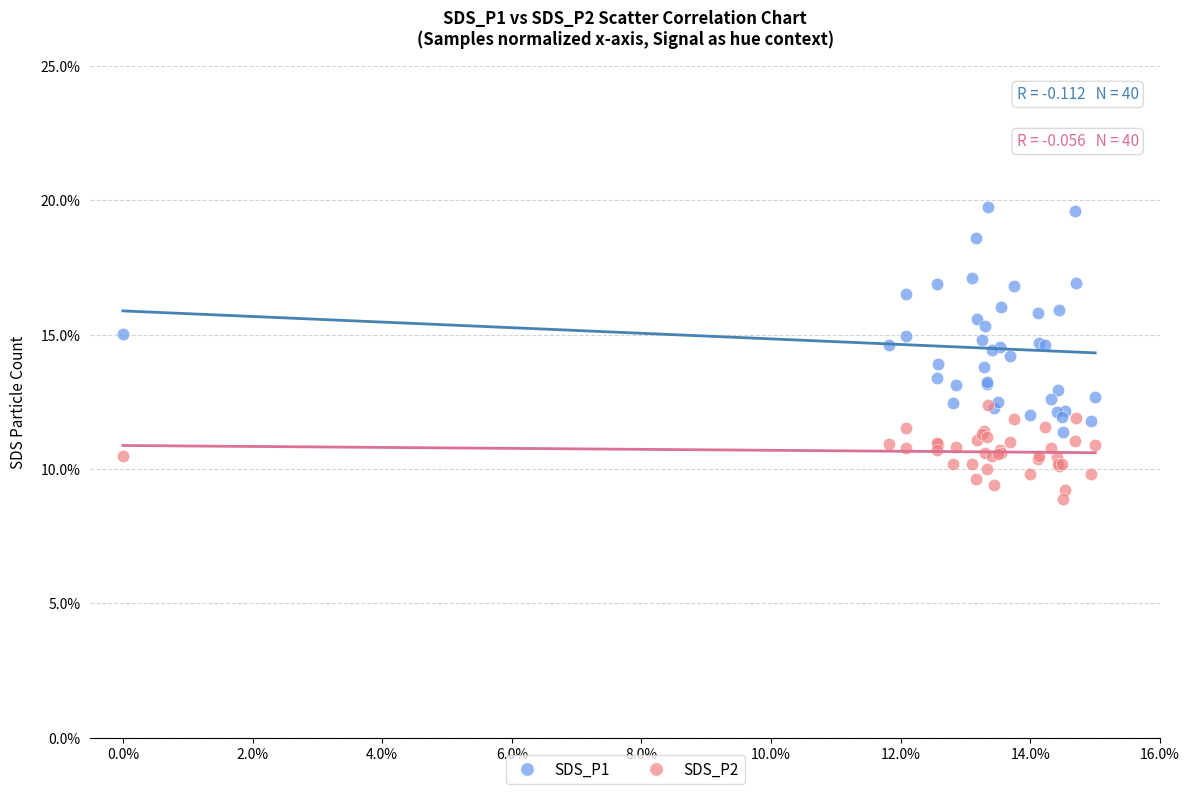

Which series reaches the maximum Y coordinate?

SDS_P1